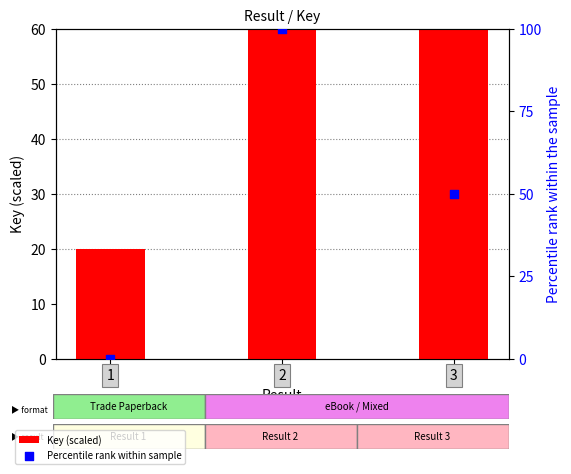

At how many categories does at least one series exceed 14?

3